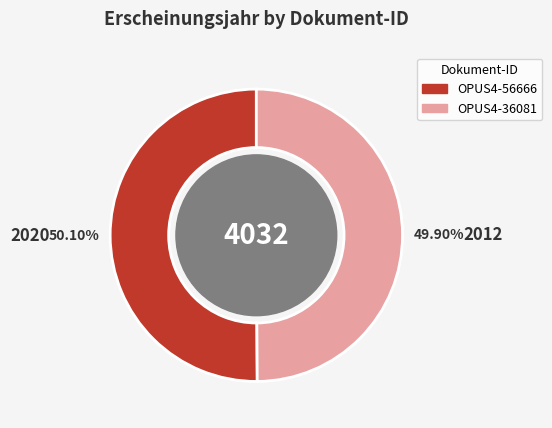

Is the sum of OPUS4-56666 and OPUS4-36081 greater than half?

Yes